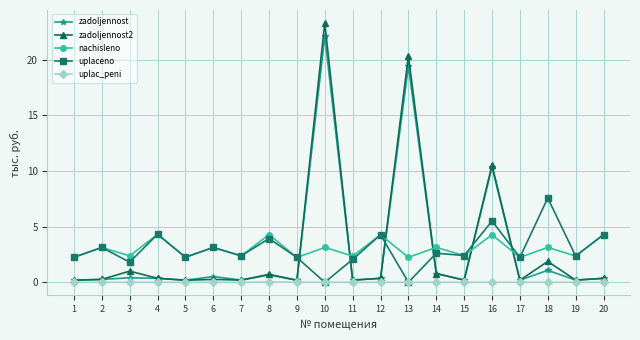

At which category is the sum across all series the highest?

10